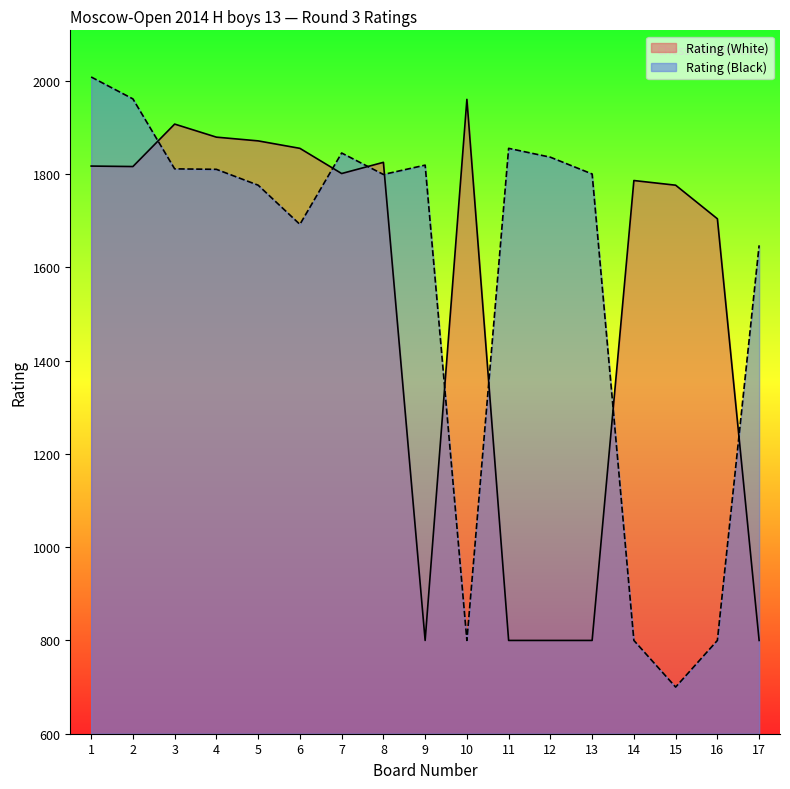

Is the value of Rating (Black) at 4 greater than the value of Rating (White) at 4?

No